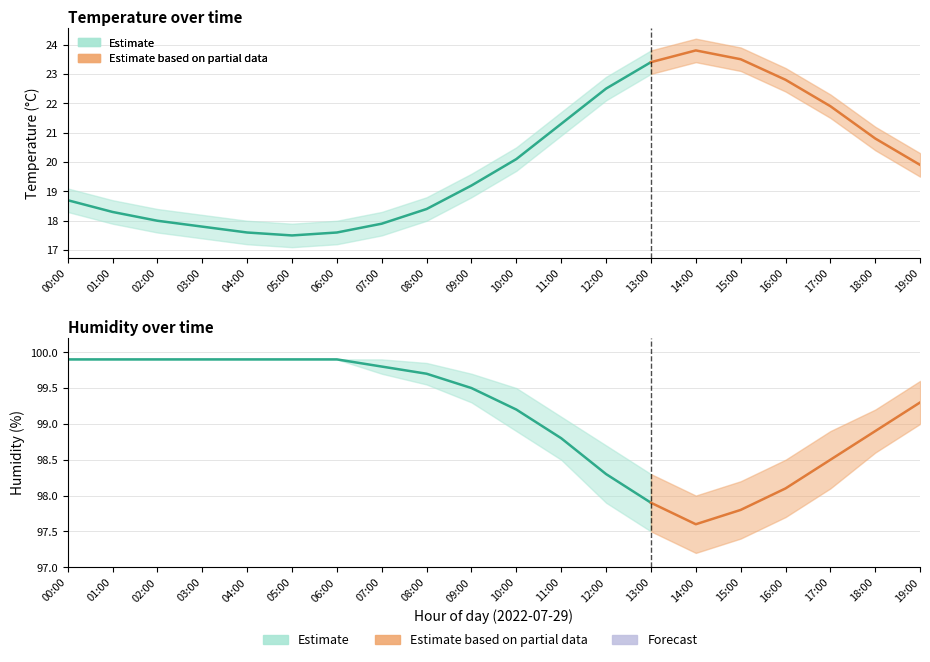

What is the value of the humidity_upper point at the 5th from the left?

99.9